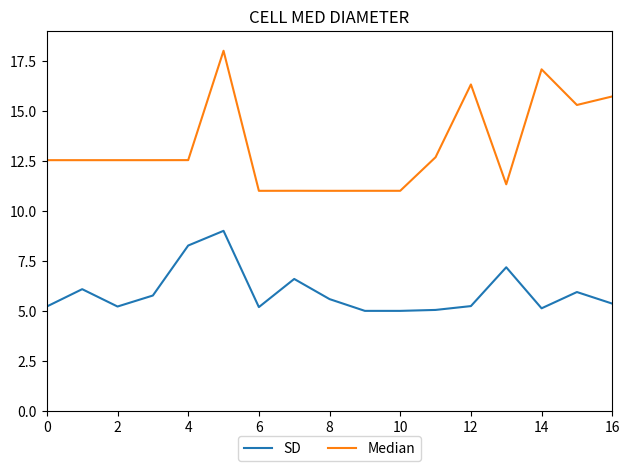

What is the maximum value for SD?

9.0